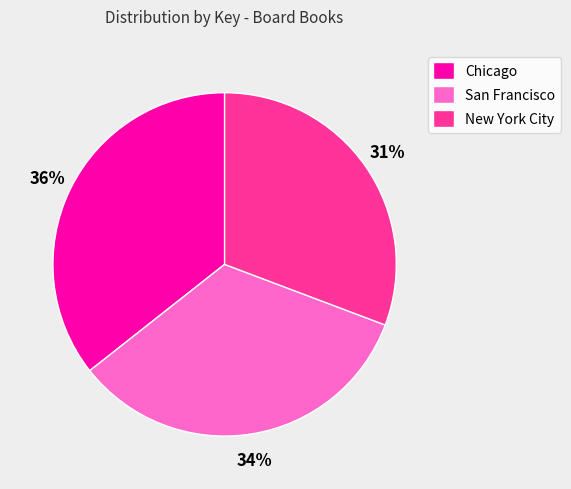

Rank the categories by value from highest to lowest.

Chicago, San Francisco, New York City